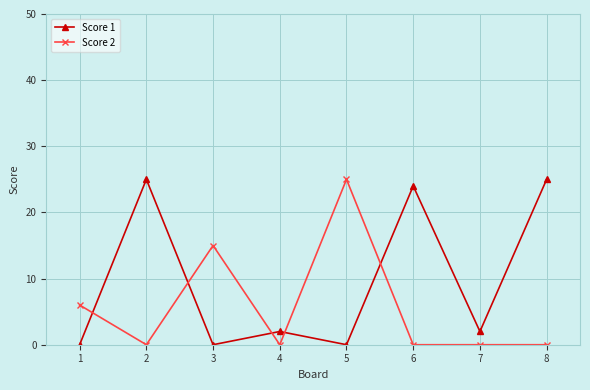

What are all the series names shown in the legend?

Score 1, Score 2